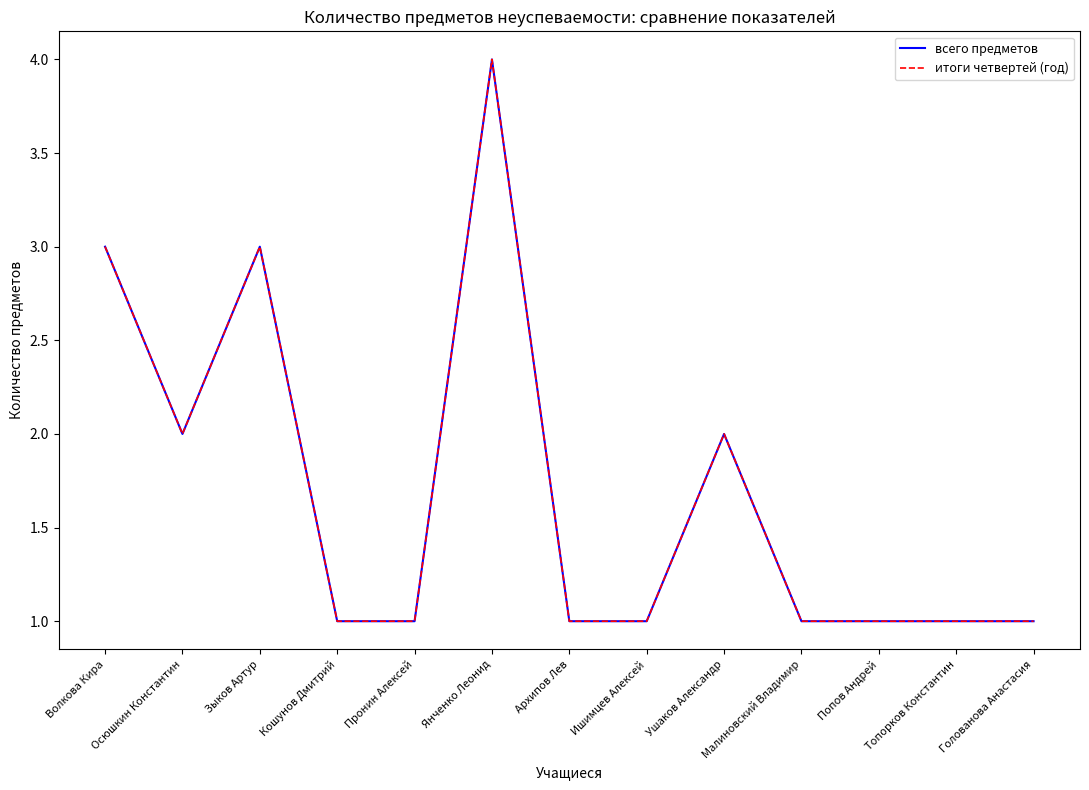

True or false: итоги четвертей (год) and всего предметов cross at least once.

False